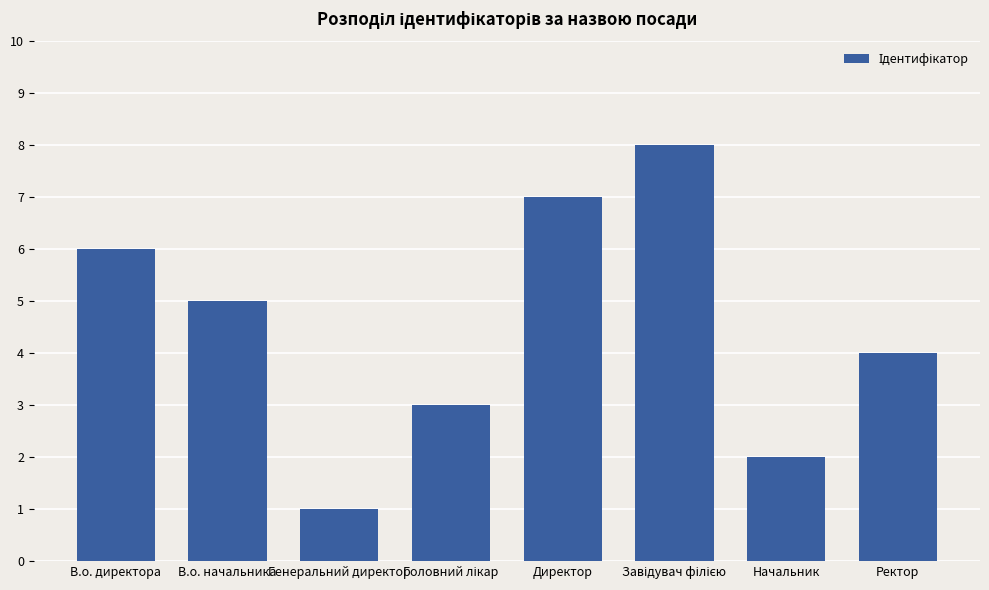

Which has a higher value, Директор or В.о. начальника?

Директор